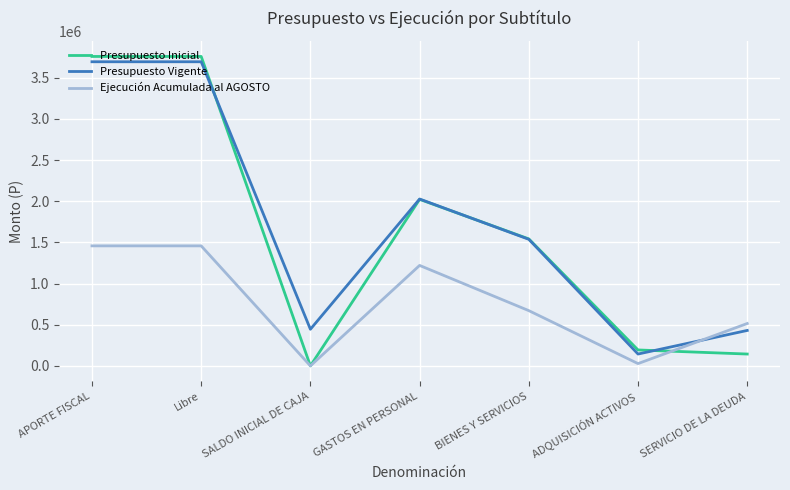

How many interior local valleys does the Ejecución Acumulada al AGOSTO series have?

2